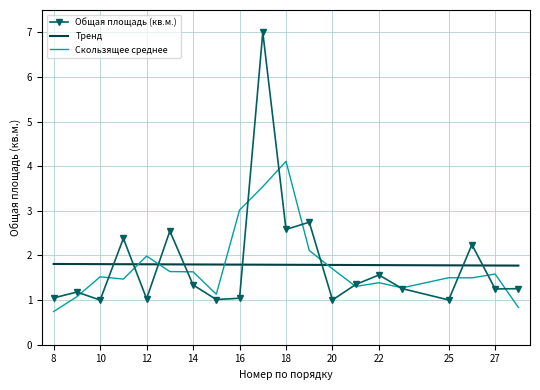

What is the minimum value for Скользящее среднее?

0.7